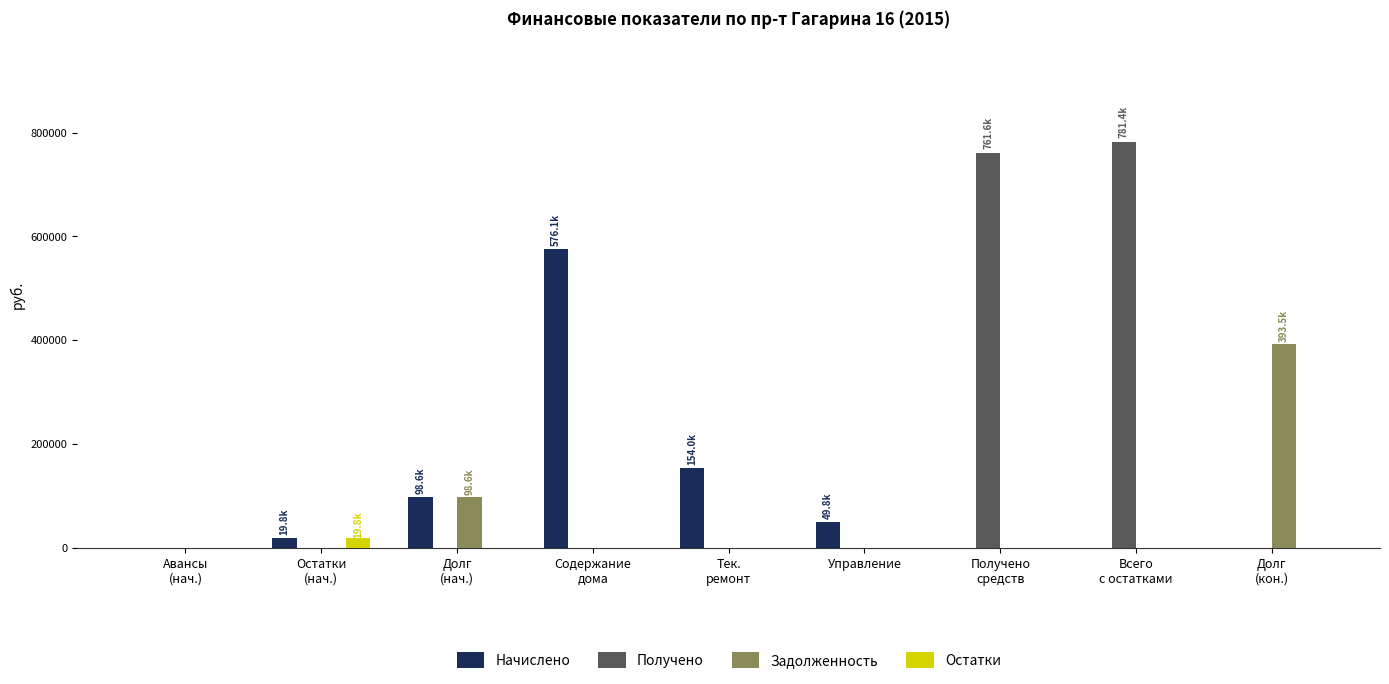

What is the sum of all Остатки values?

19776.2